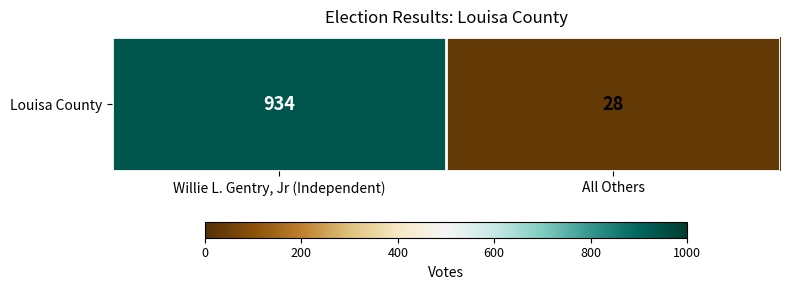

What is the difference between the maximum and minimum values?

906